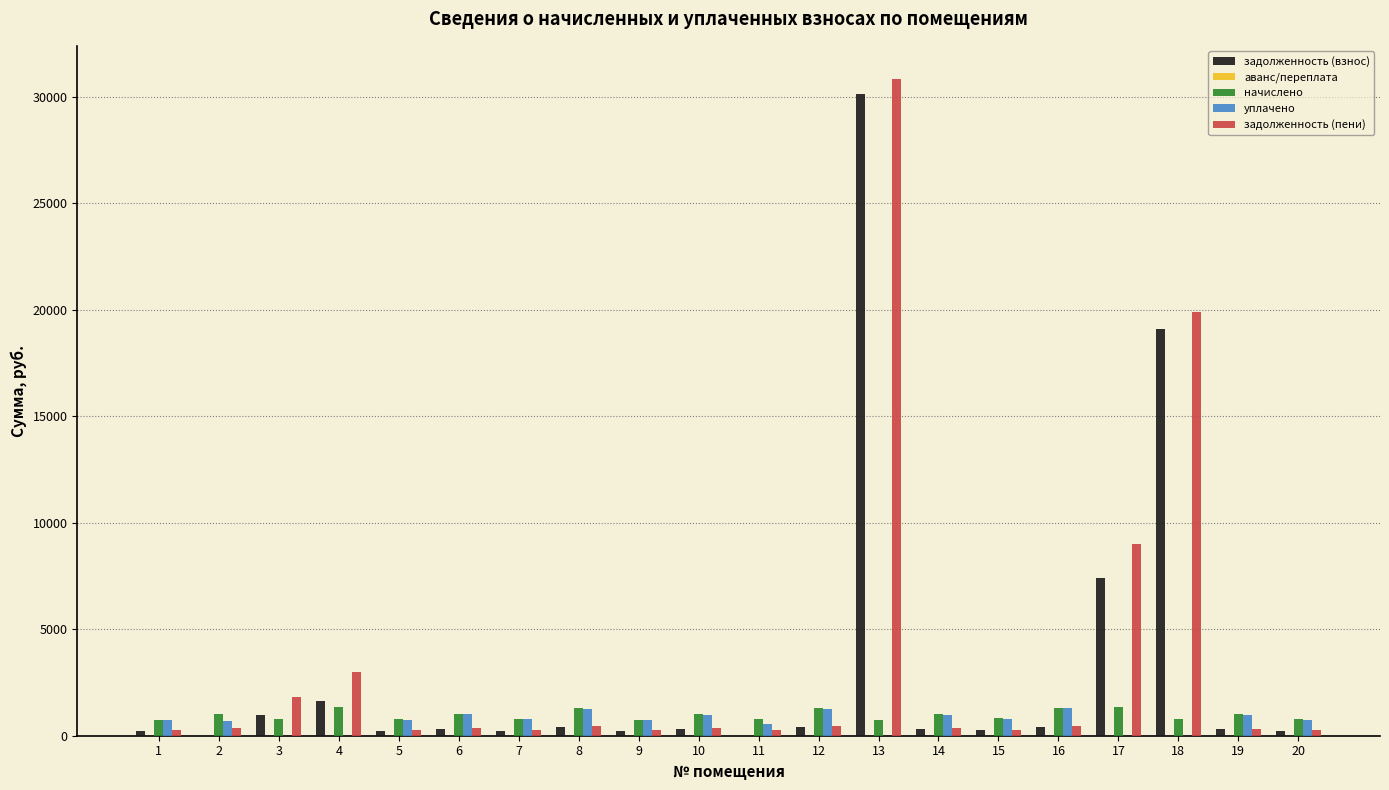

Are the bars grouped side by side (vs. stacked)?

Yes